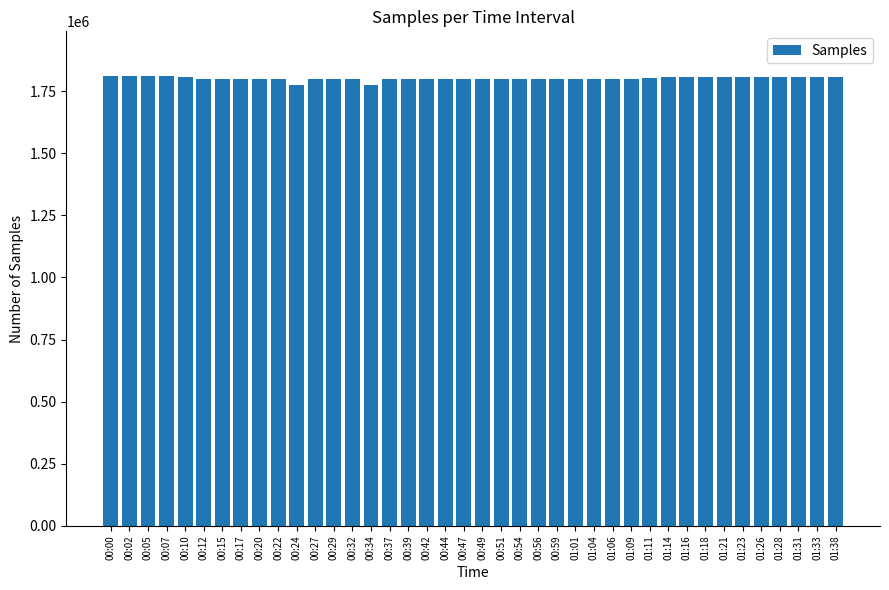

What is the approximate value at 00:47?

1798213